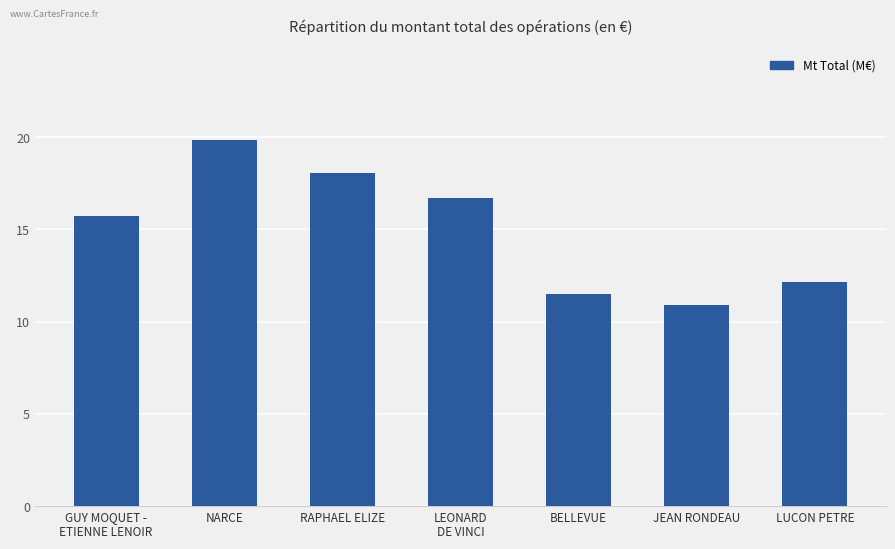

Is it true that the value at GUY MOQUET -
ETIENNE LENOIR is 3.5?

False